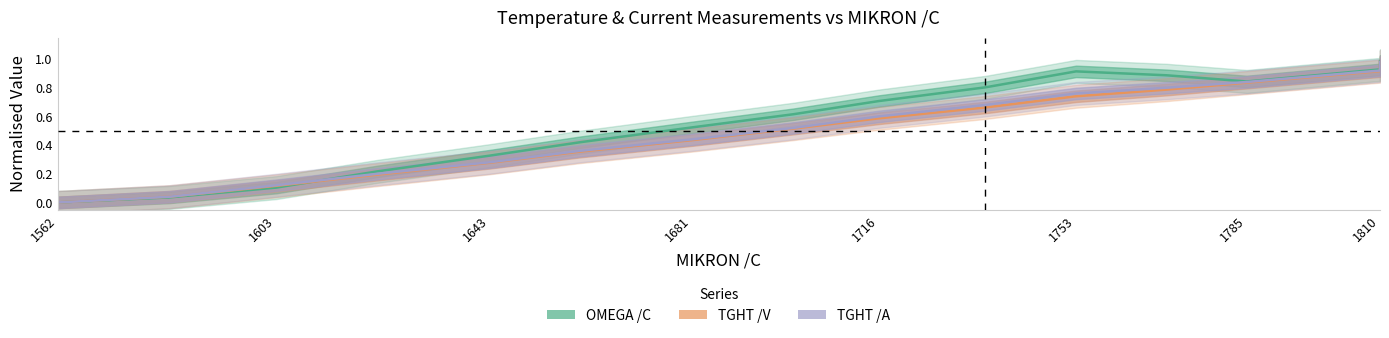

Which label corresponds to the smallest value in the chart?

1562